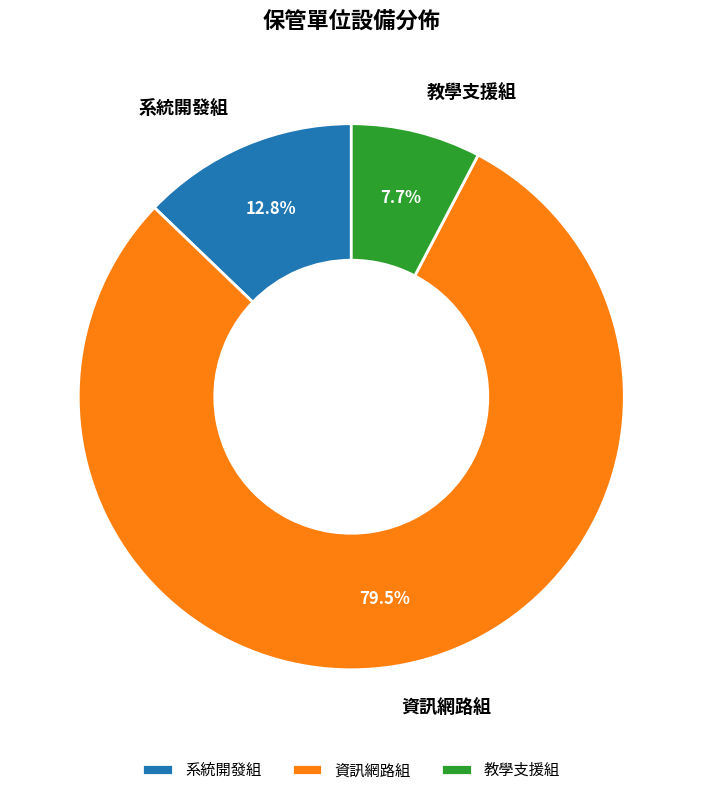

How much of the chart is everything except 教學支援組?

92.3%